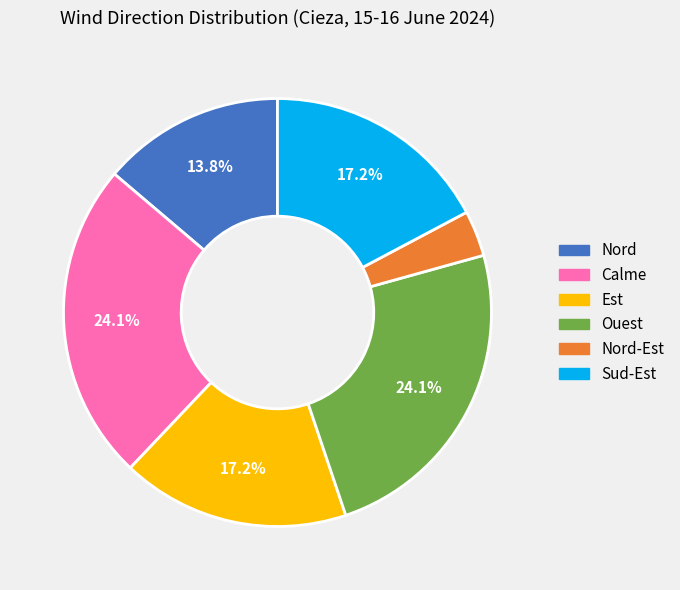

Which category has the smallest portion of the pie?

Nord-Est